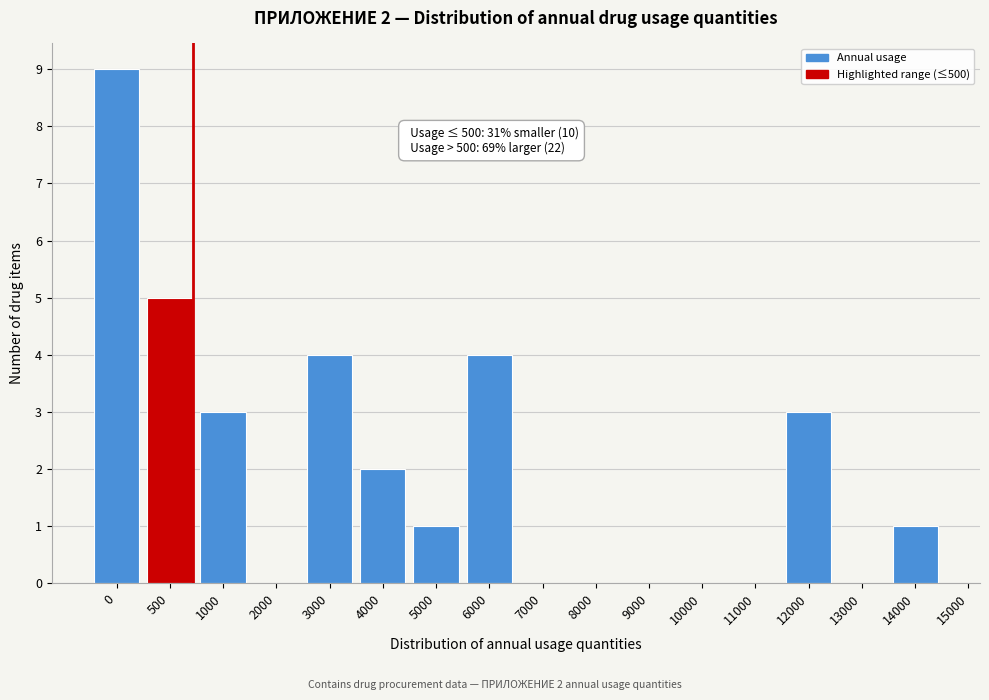

Reading left to right, list all the values displayed in this chart.

0=9	500=5	1000=3	2000=0	3000=4	4000=2	5000=1	6000=4	7000=0	8000=0	9000=0	10000=0	11000=0	12000=3	13000=0	14000=1